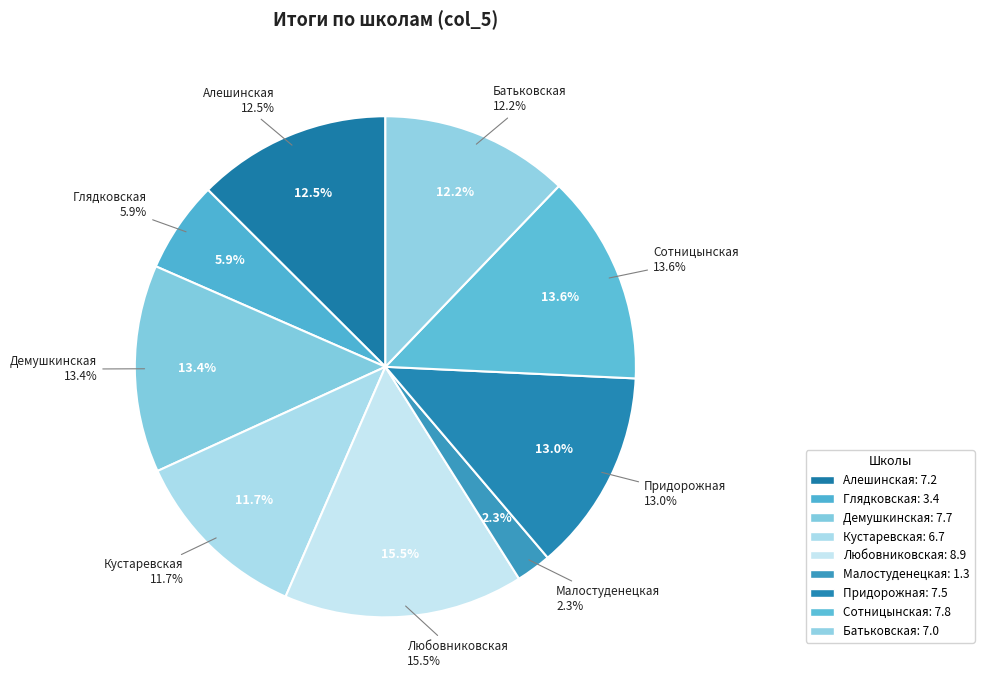

To the nearest percent, what is the difference between the largest and smallest slice percentages?

13%